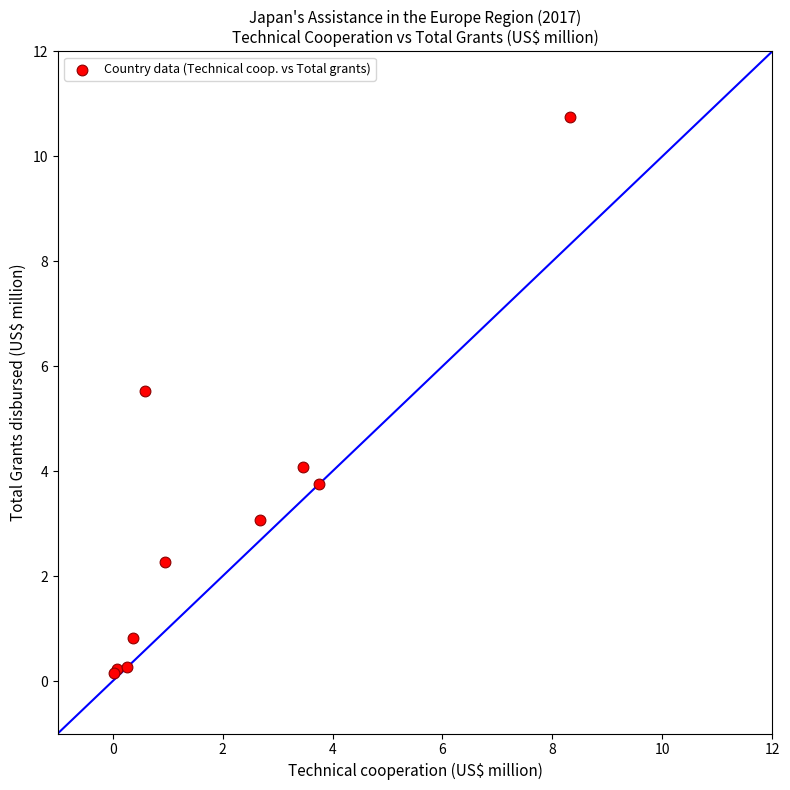

What Y value in the scatter plot is closest to 5?

5.5